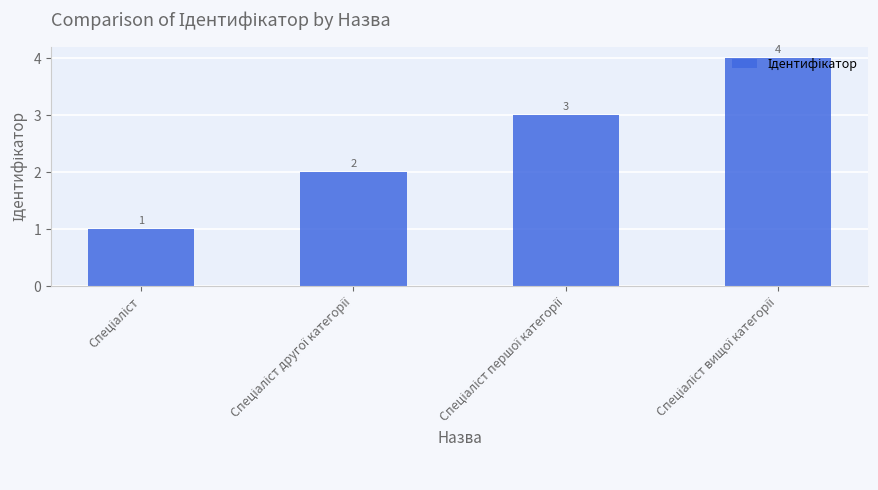

How many values are between 2 and 4?

3